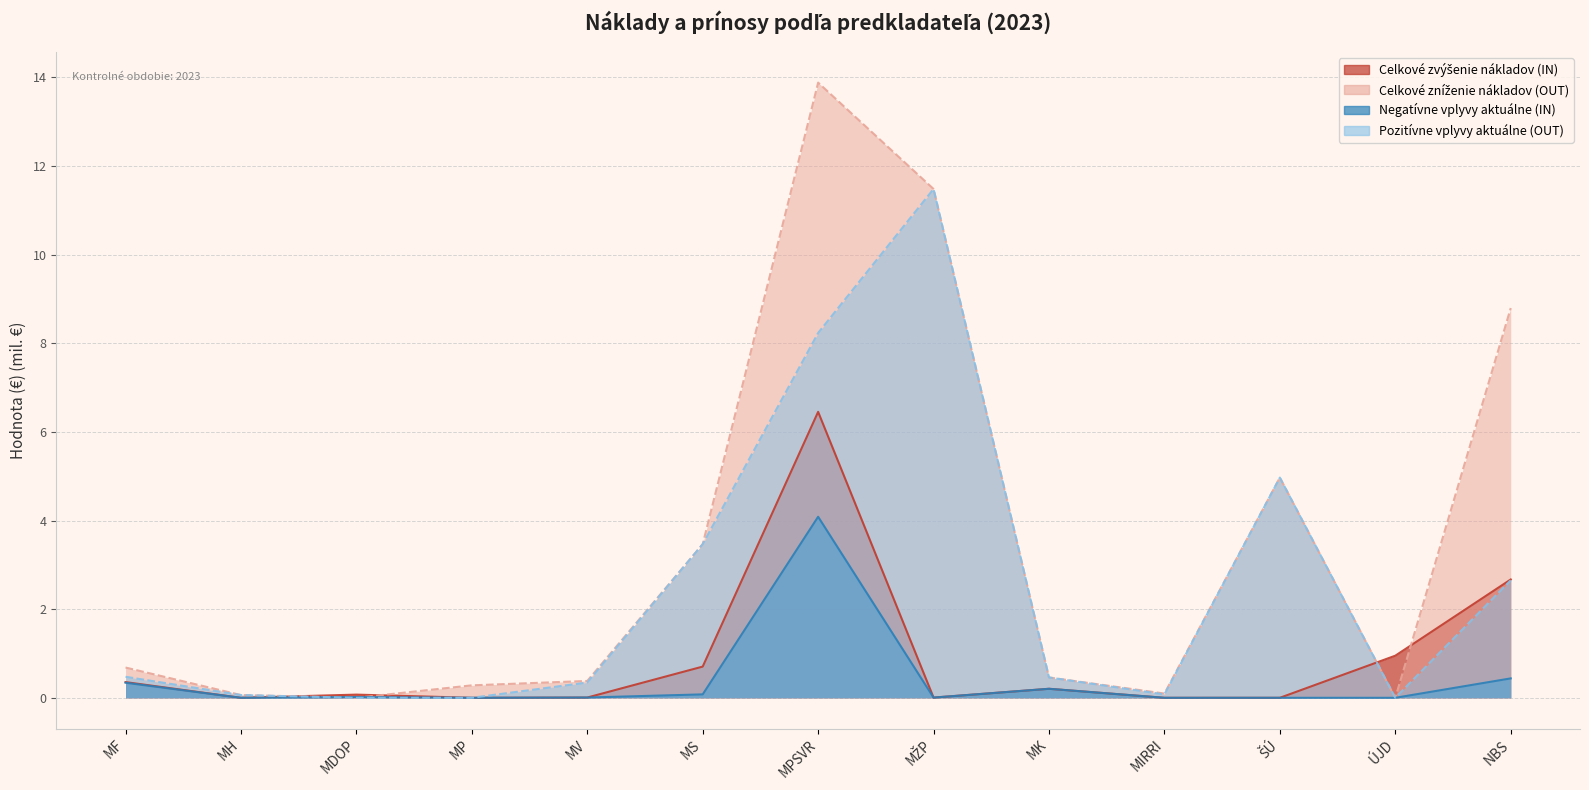

True or false: Pozitívne vplyvy aktuálne (OUT) has a value of 0.0 at MP.

True